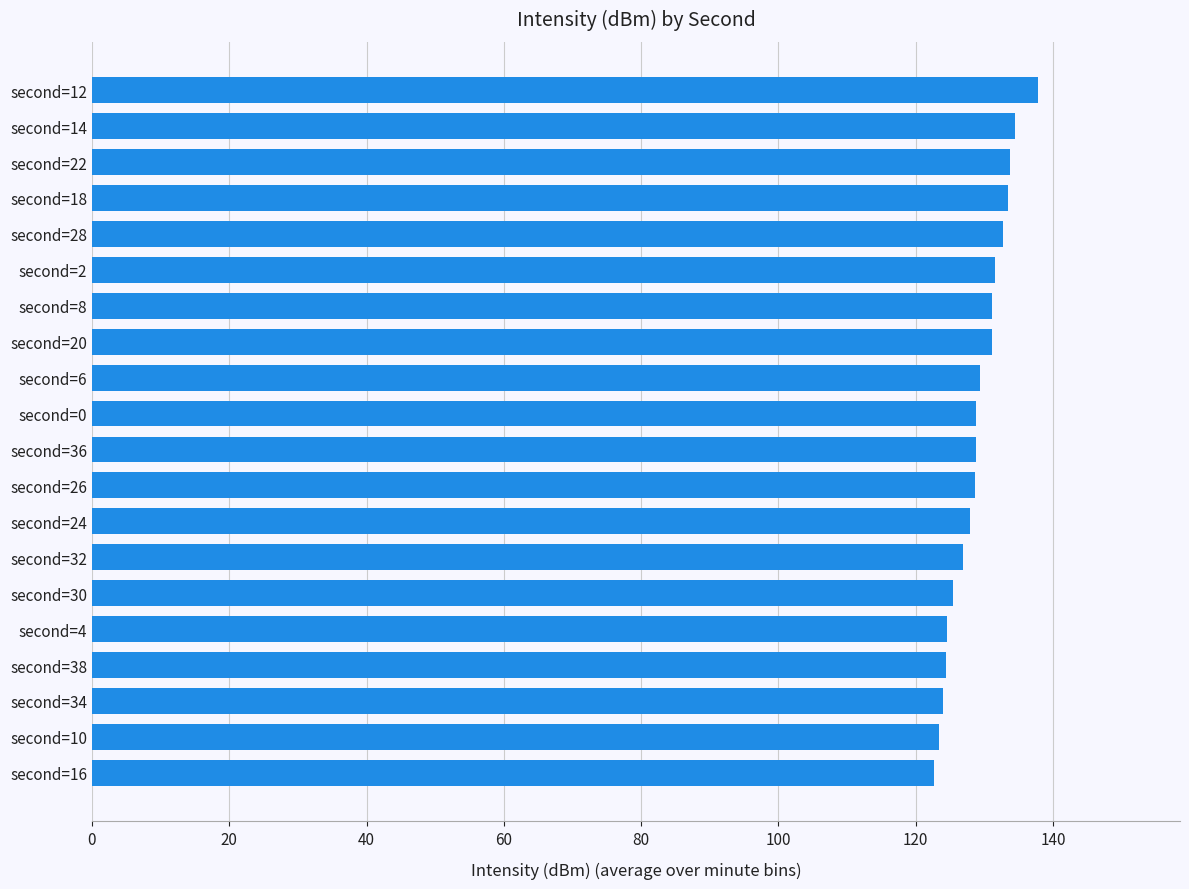

Does the chart contain stacked bars?

No